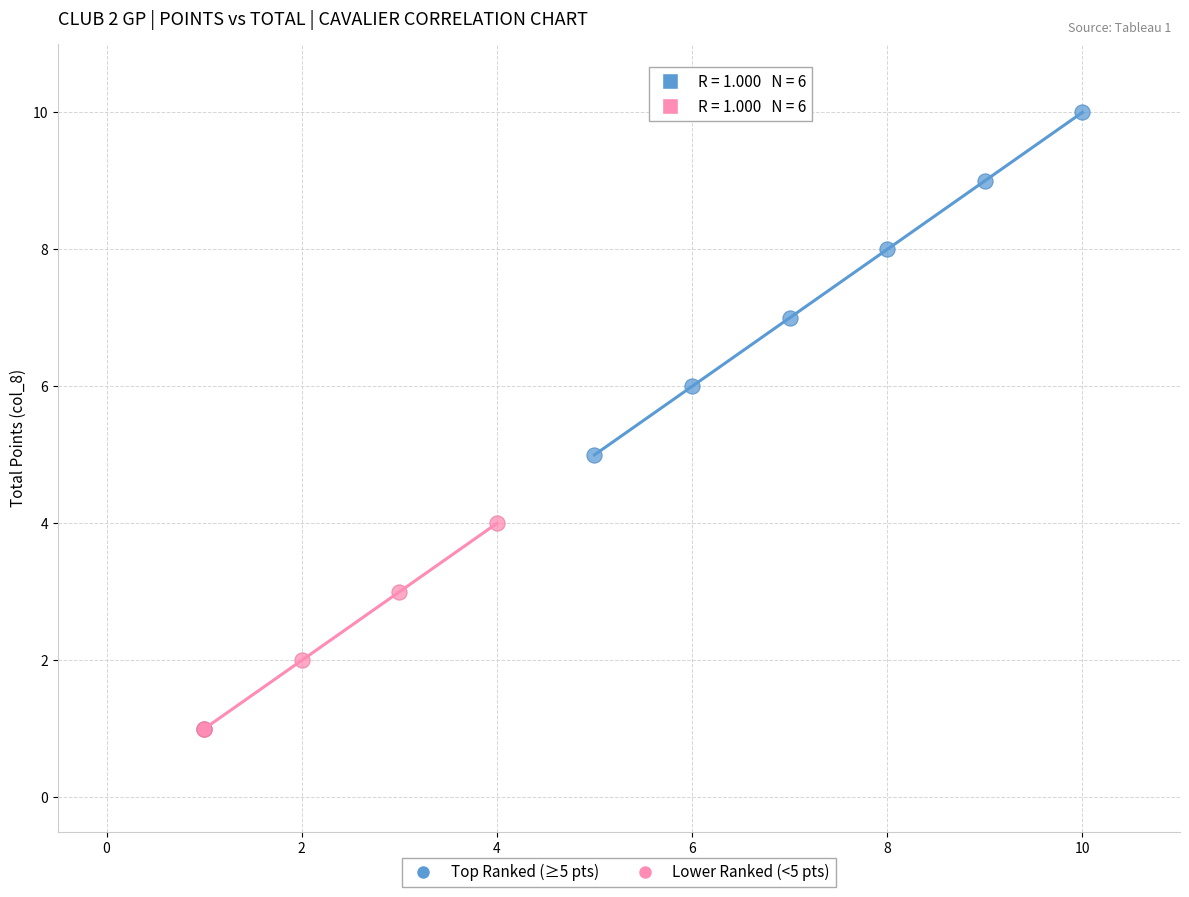

Which series reaches the minimum Y coordinate?

Lower Ranked (<5 pts)